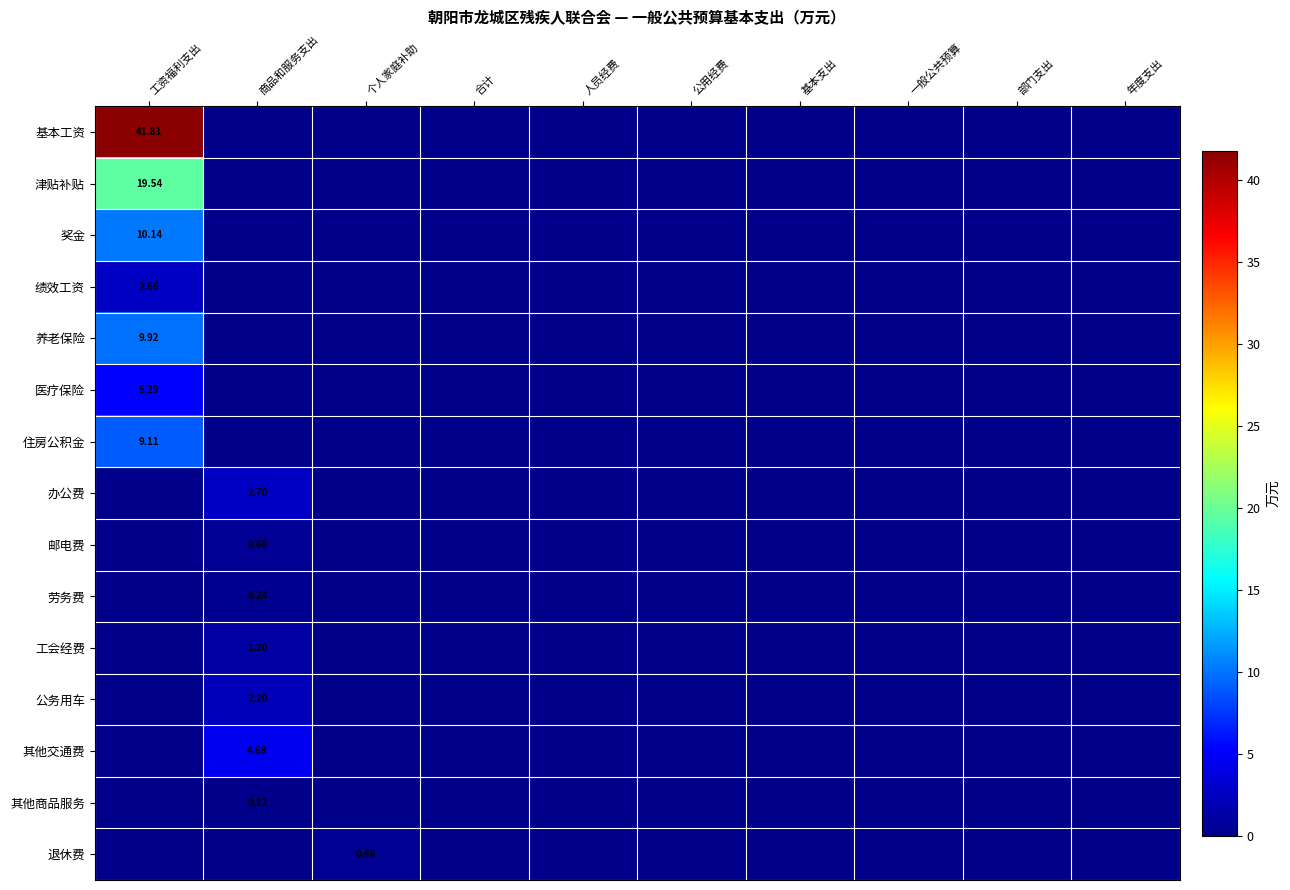

How many 住房公积金 values are between 0 and 1?

9